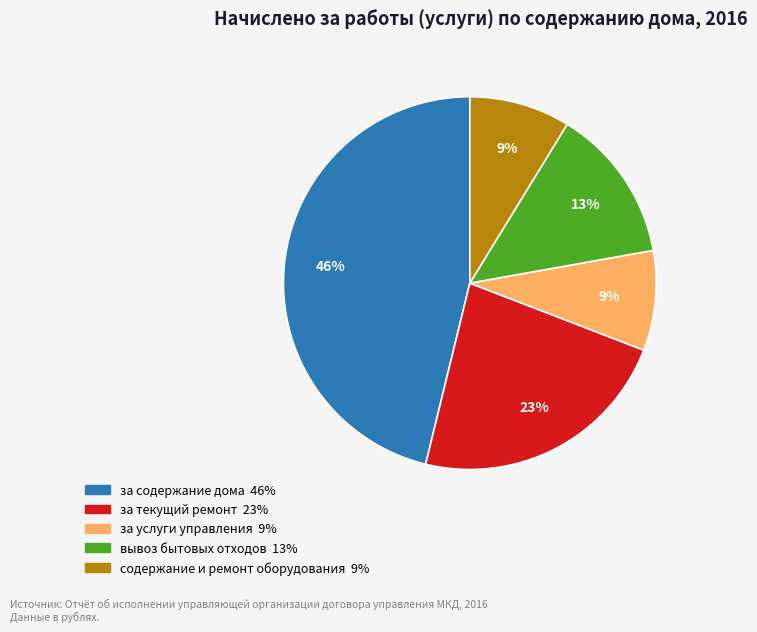

Does any single category account for the majority?

No